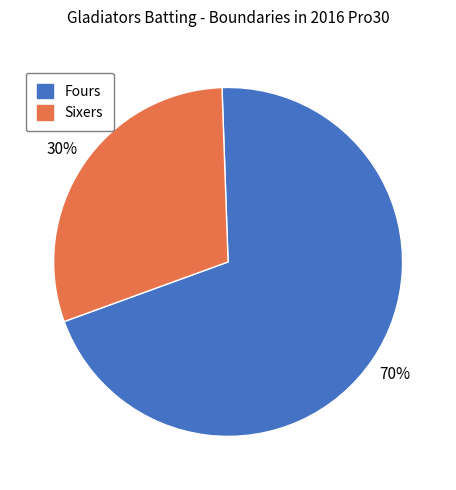

True or false: Sixers accounts for 30% of the total.

True